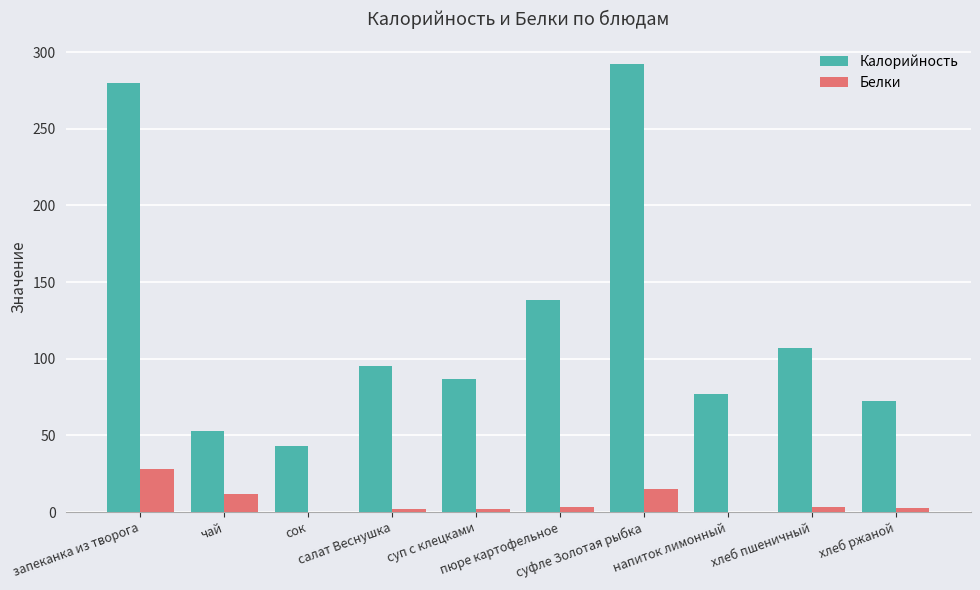

What is the sum of all Калорийность values?

1244.3